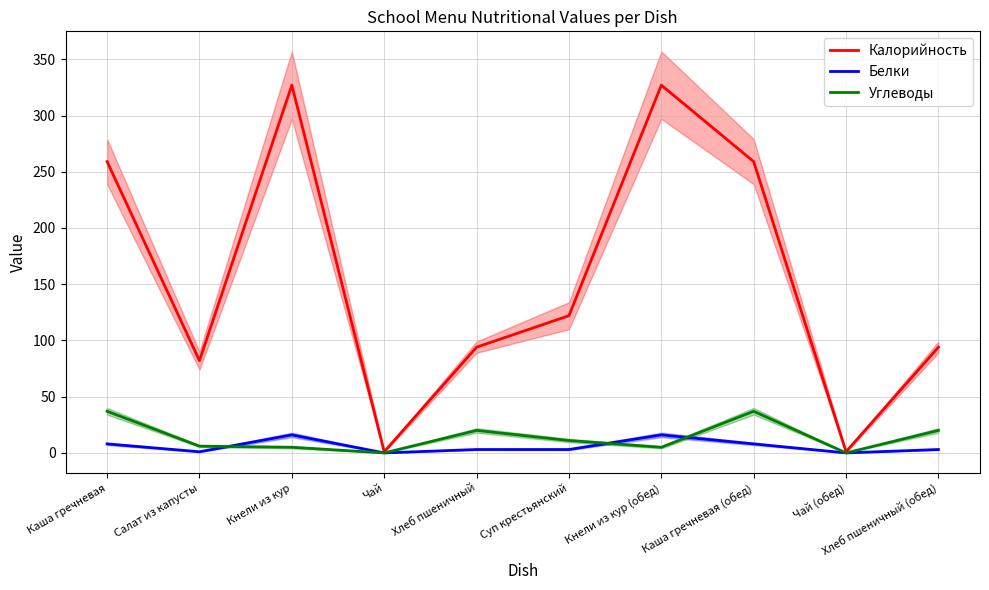

At which category is the sum across all series the highest?

Кнели из кур